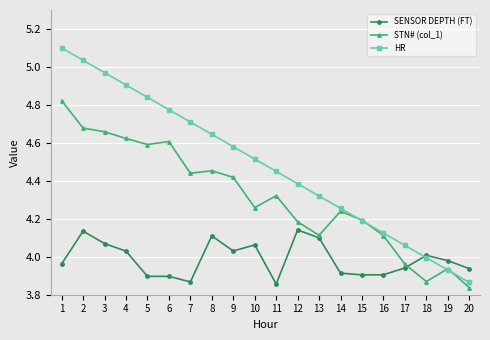

After their last crossing, which series has the higher values: STN# (col_1) or HR?

HR